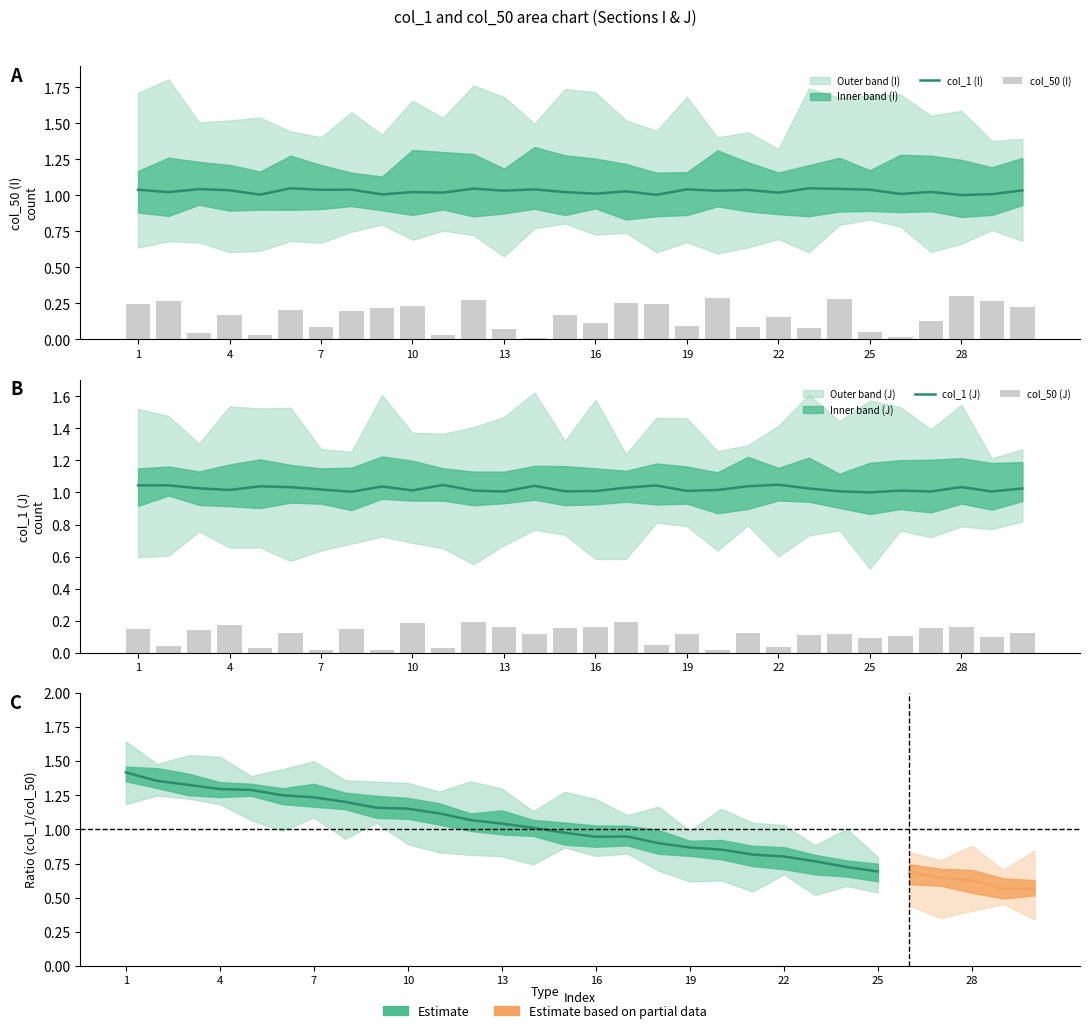

How many data points does each series have?

30